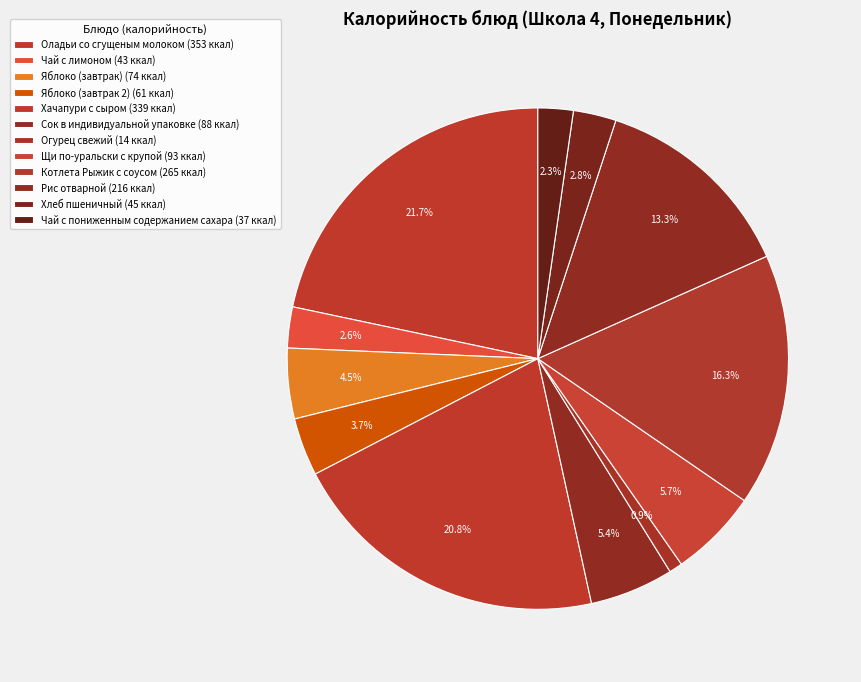

Approximately how many times larger is the value at Хачапури с сыром compared to Сок в индивидуальной упаковке?

3.9